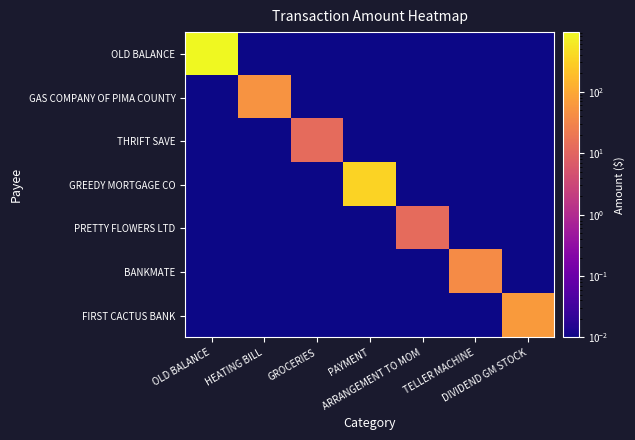

Reading left to right, list all the values displayed in this chart.

OLD BALANCE: OLD BALANCE=936.1	HEATING BILL=0.0	GROCERIES=0.0	PAYMENT=0.0	ARRANGEMENT TO MOM=0.0	TELLER MACHINE=0.0	DIVIDEND GM STOCK=0.0
GAS COMPANY OF PIMA COUNTY: OLD BALANCE=0.0	HEATING BILL=53.2	GROCERIES=0.0	PAYMENT=0.0	ARRANGEMENT TO MOM=0.0	TELLER MACHINE=0.0	DIVIDEND GM STOCK=0.0
THRIFT SAVE: OLD BALANCE=0.0	HEATING BILL=0.0	GROCERIES=12.8	PAYMENT=0.0	ARRANGEMENT TO MOM=0.0	TELLER MACHINE=0.0	DIVIDEND GM STOCK=0.0
GREEDY MORTGAGE CO: OLD BALANCE=0.0	HEATING BILL=0.0	GROCERIES=0.0	PAYMENT=350.0	ARRANGEMENT TO MOM=0.0	TELLER MACHINE=0.0	DIVIDEND GM STOCK=0.0
PRETTY FLOWERS LTD: OLD BALANCE=0.0	HEATING BILL=0.0	GROCERIES=0.0	PAYMENT=0.0	ARRANGEMENT TO MOM=12.6	TELLER MACHINE=0.0	DIVIDEND GM STOCK=0.0
BANKMATE: OLD BALANCE=0.0	HEATING BILL=0.0	GROCERIES=0.0	PAYMENT=0.0	ARRANGEMENT TO MOM=0.0	TELLER MACHINE=40.0	DIVIDEND GM STOCK=0.0
FIRST CACTUS BANK: OLD BALANCE=0.0	HEATING BILL=0.0	GROCERIES=0.0	PAYMENT=0.0	ARRANGEMENT TO MOM=0.0	TELLER MACHINE=0.0	DIVIDEND GM STOCK=65.2